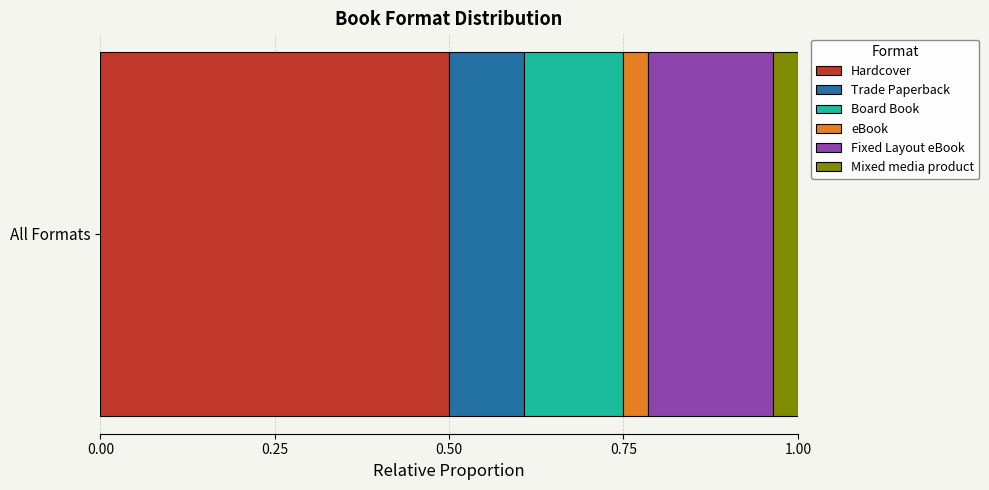

Is it true that Hardcover equals 0.3 at All Formats?

False